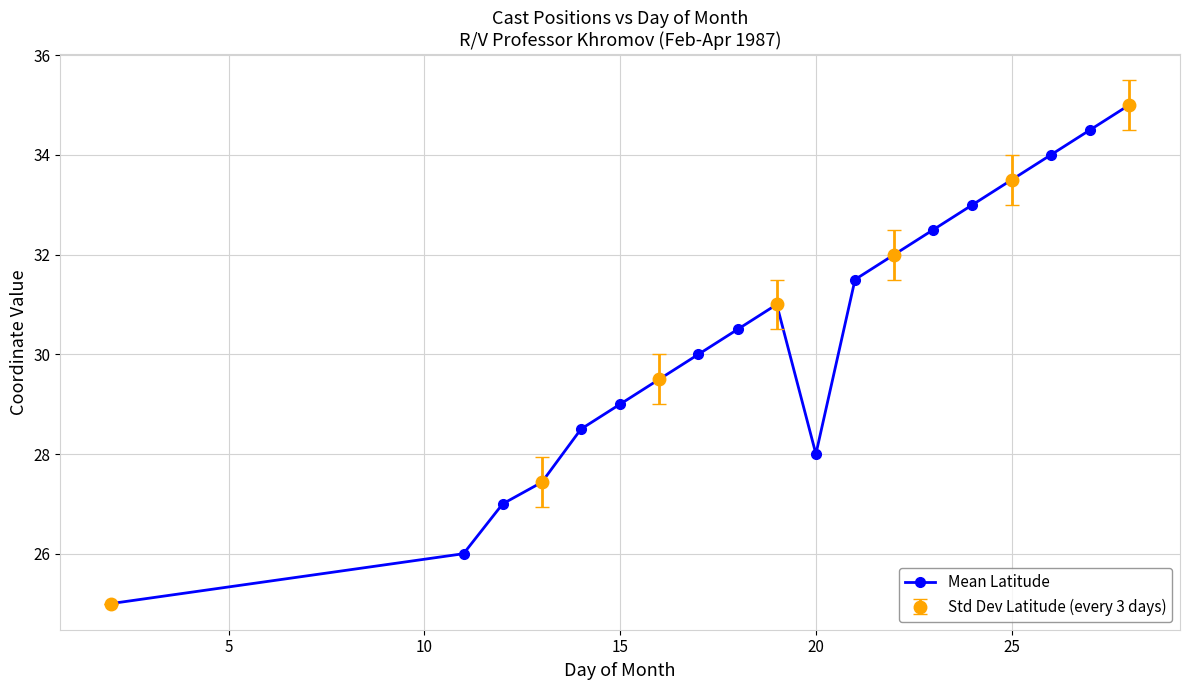

What is the minimum value for Mean Latitude?

25.0